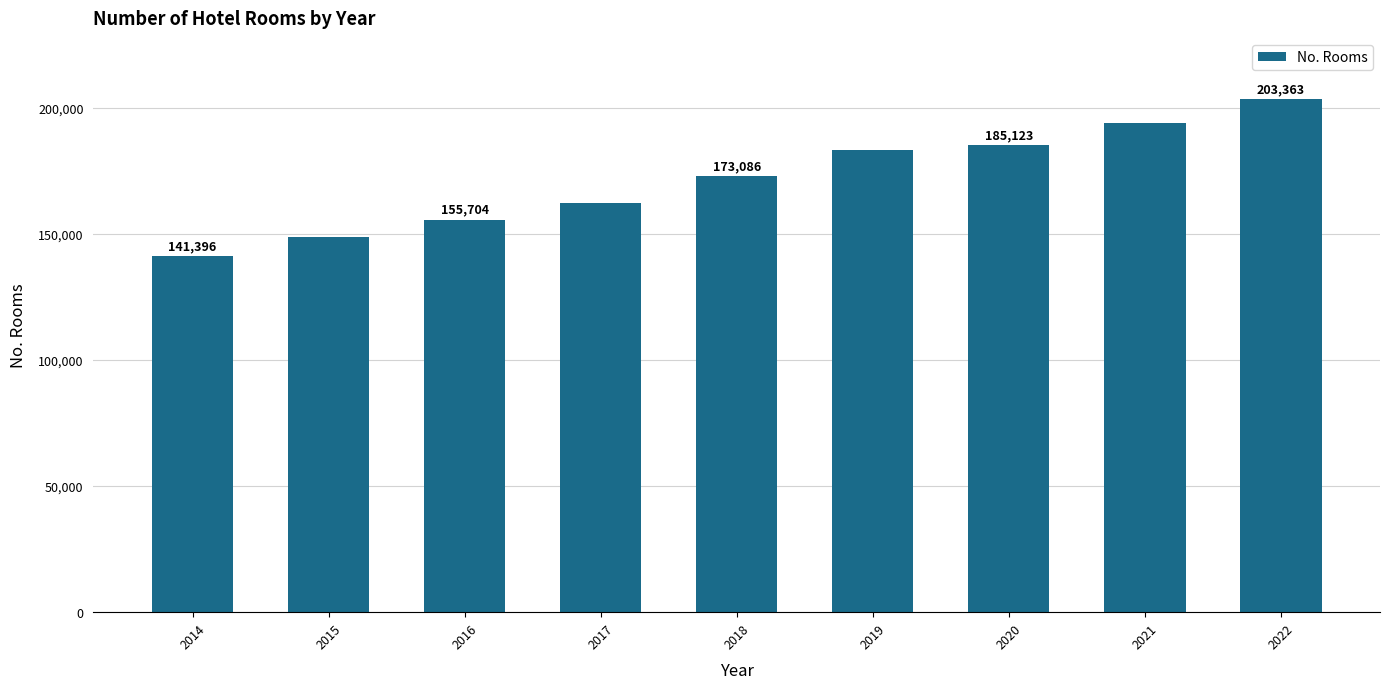

Between 2014 and 2015, which is larger?

2015